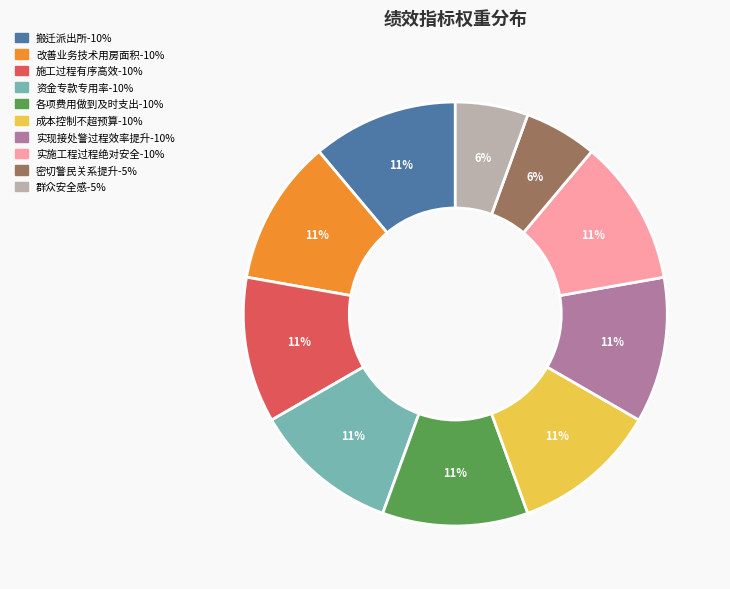

Is the sum of 改善业务技术用房面积-10% and 搬迁派出所-10% greater than half?

No